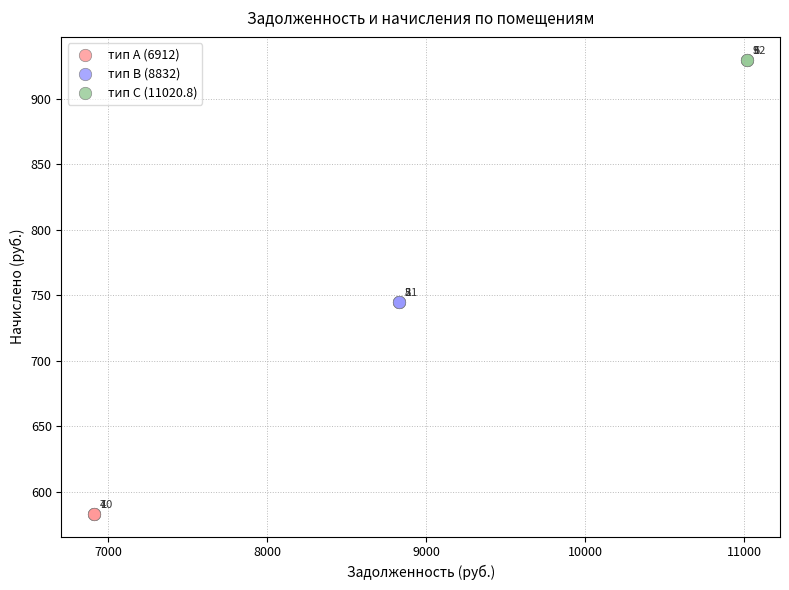

Which series reaches the maximum Y coordinate?

тип C (11020.8)